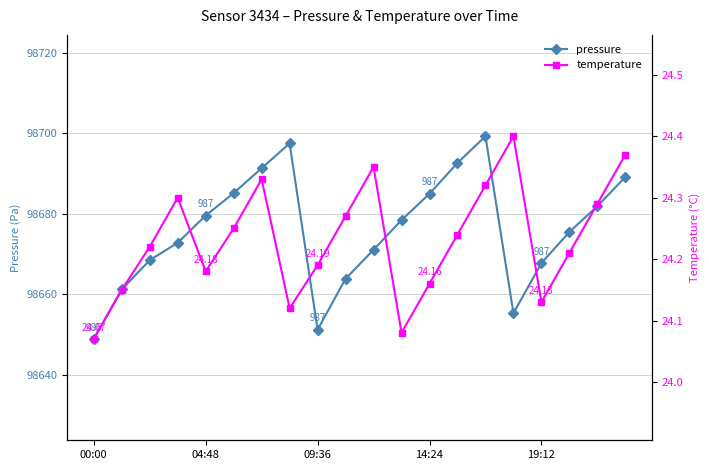

What is the approximate value of pressure at 00:00?

98648.9